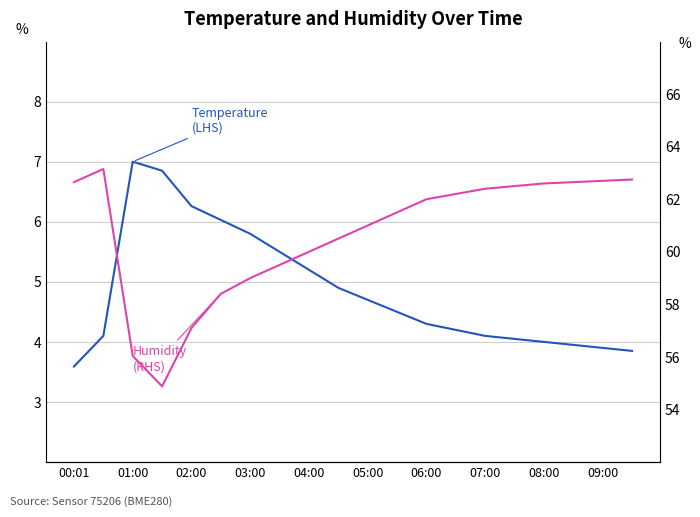

How many series are shown in this chart?

2